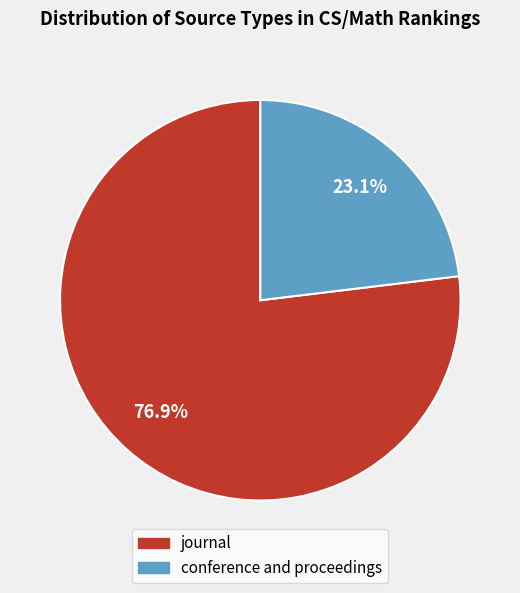

To the nearest percent, what percentage of the pie is journal?

77%